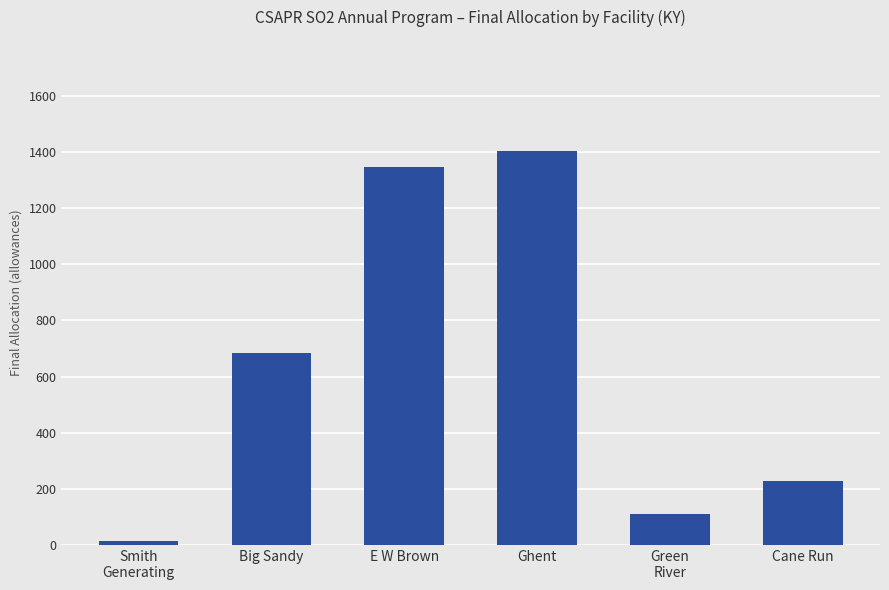

Reading left to right, extract all data points from this chart.

13	683	1346	1404	109	227